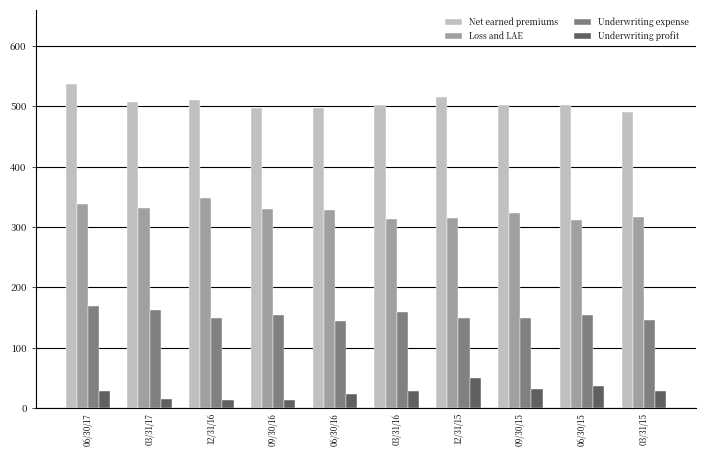

Which label corresponds to the largest value in the chart?

06/30/17